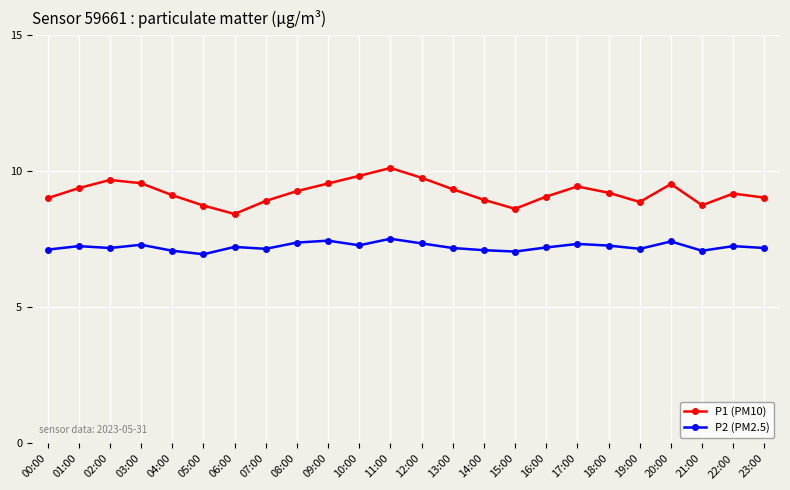

Is it true that P1 (PM10) equals 9.8 at 12:00?

True